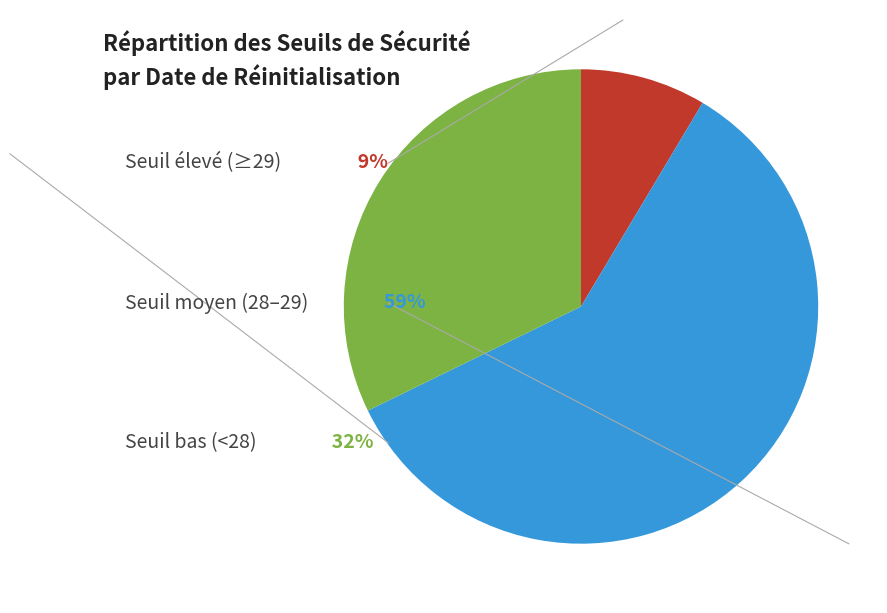

Does any single category account for the majority?

Yes